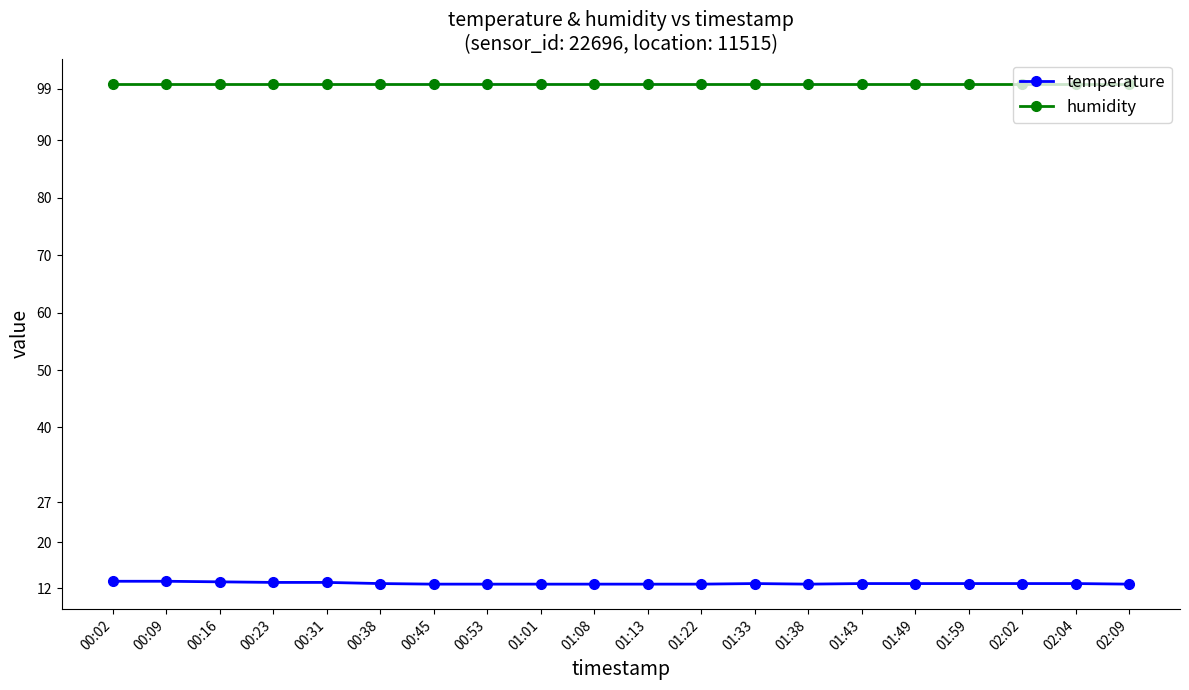

What is the average value of the temperature series?

12.8